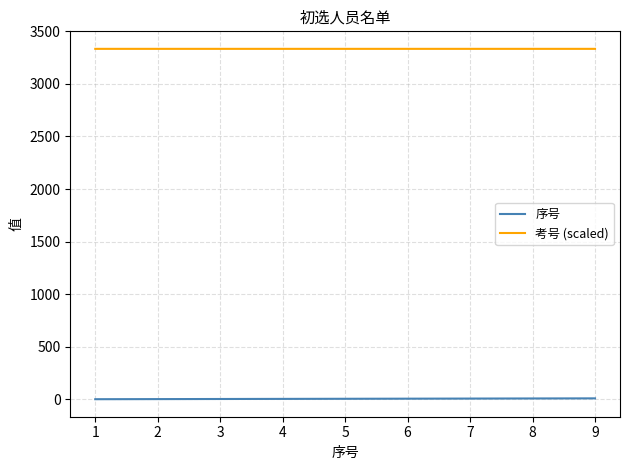

What is the average value of the 考号 (scaled) series?

3333.5